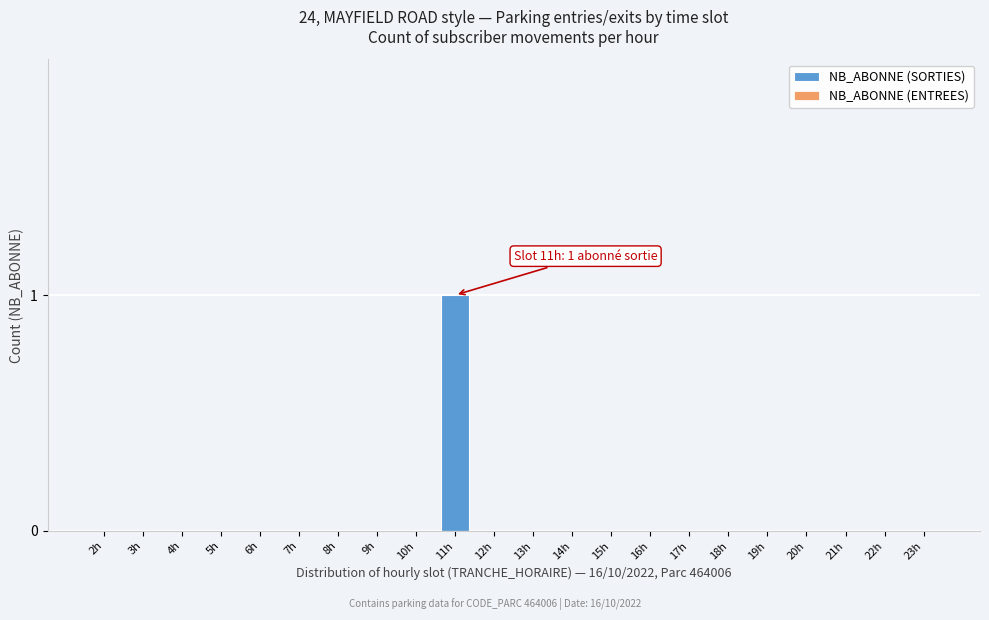

Reading left to right, extract all data points from this chart.

2h=0	3h=0	4h=0	5h=0	6h=0	7h=0	8h=0	9h=0	10h=0	11h=1	12h=0	13h=0	14h=0	15h=0	16h=0	17h=0	18h=0	19h=0	20h=0	21h=0	22h=0	23h=0